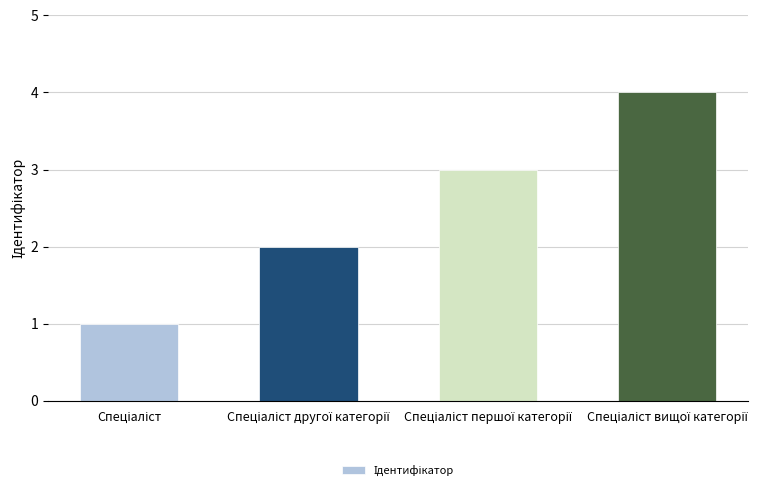

What is the difference between the maximum and minimum values?

3